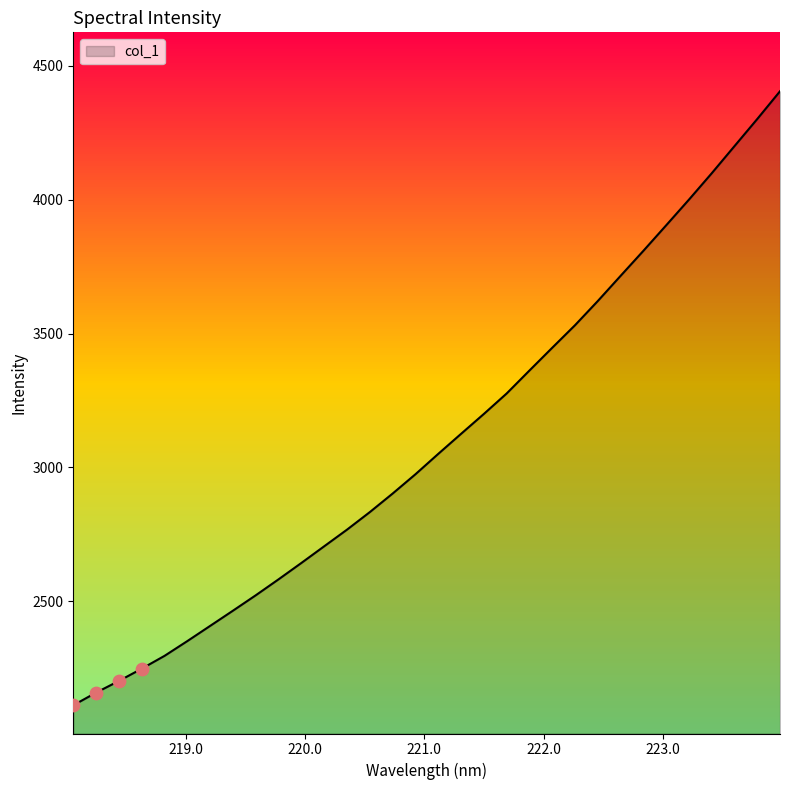

What is the maximum value shown in the chart?

4405.5